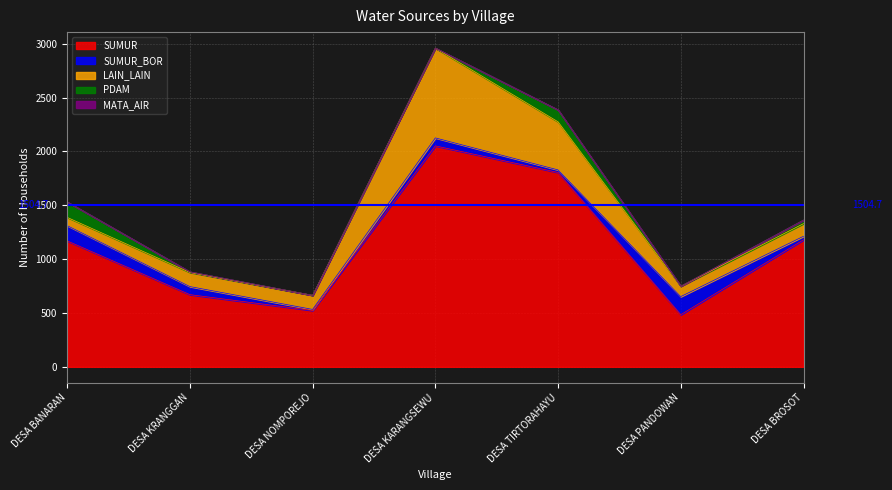

Reading left to right, transcribe all the data shown in this chart.

SUMUR: 1169	670	523	2051	1804	484	1179
SUMUR_BOR: 142	75	10	74	24	168	33
LAIN_LAIN: 76	131	130	833	446	96	117
PDAM: 144	6	1	1	111	1	34
MATA_AIR: 0	0	0	0	0	0	0